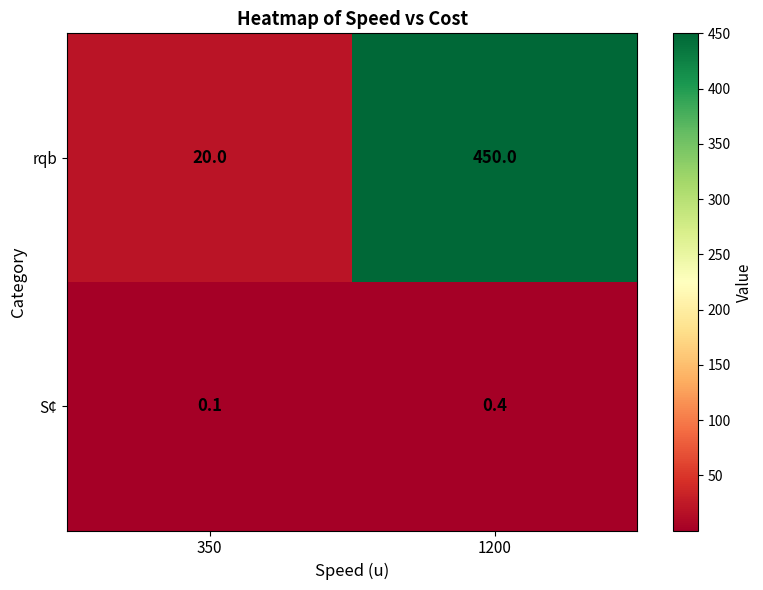

At how many categories does at least one series exceed 62?

1